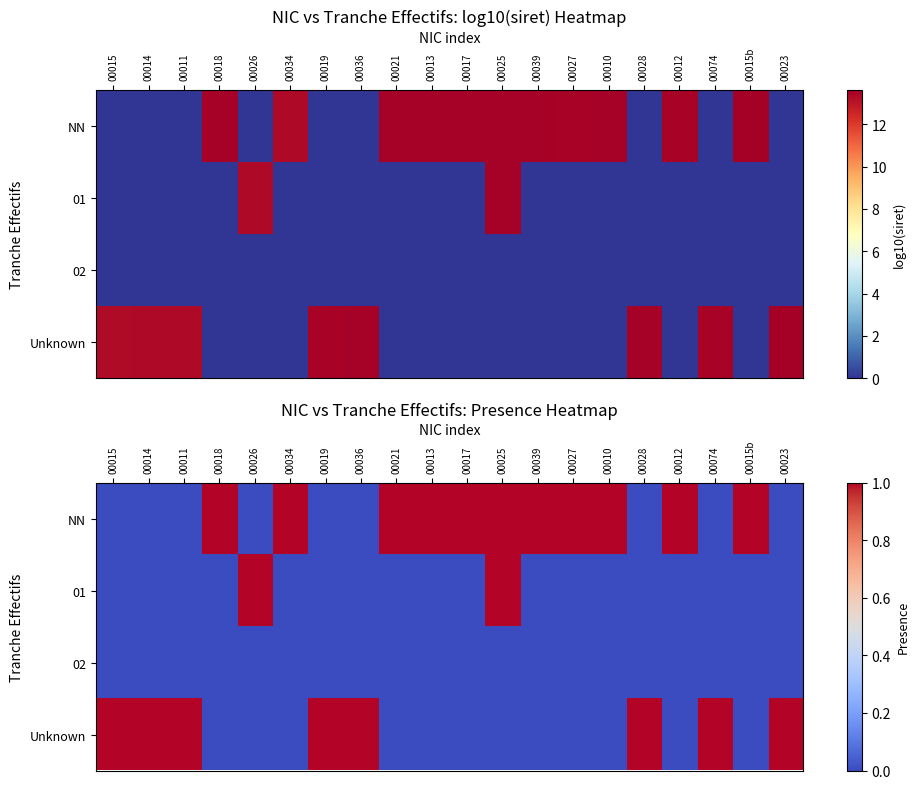

What is the difference between the maximum and minimum values in the NN series?

1